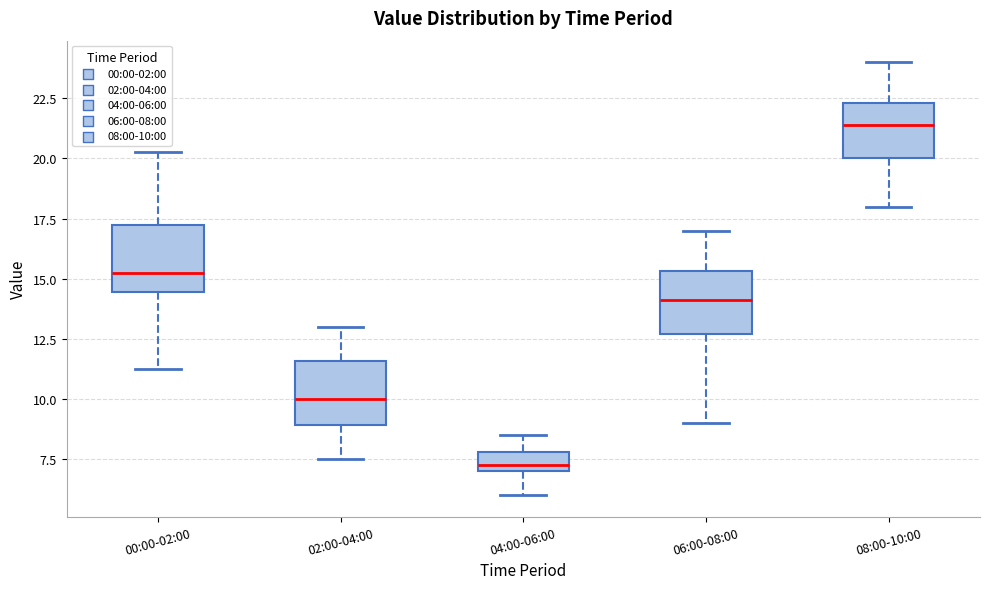

Where does the median line of the box for 02:00-04:00 sit on the y-axis? The values are not printed on the chart, so give them approximately, as read against the axis.

10.0